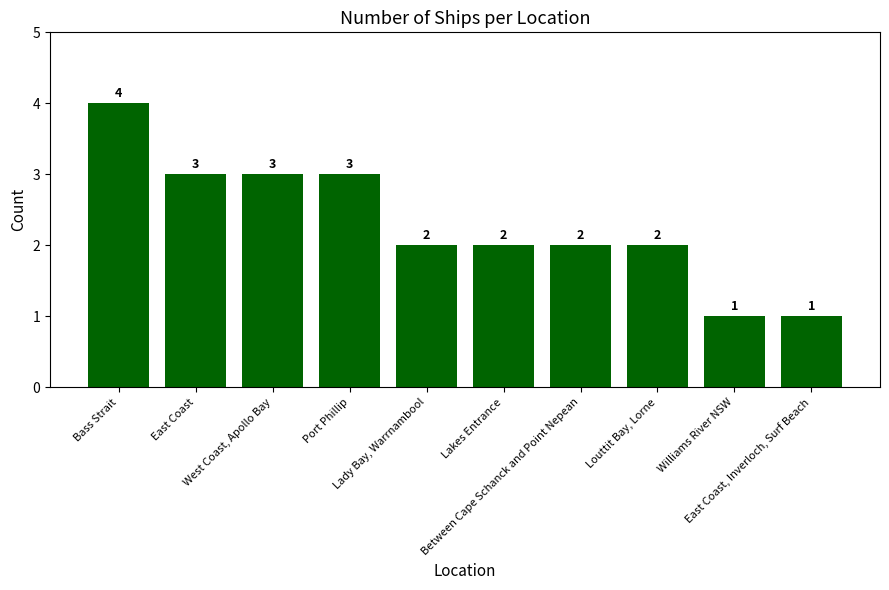

What is the average value?

2